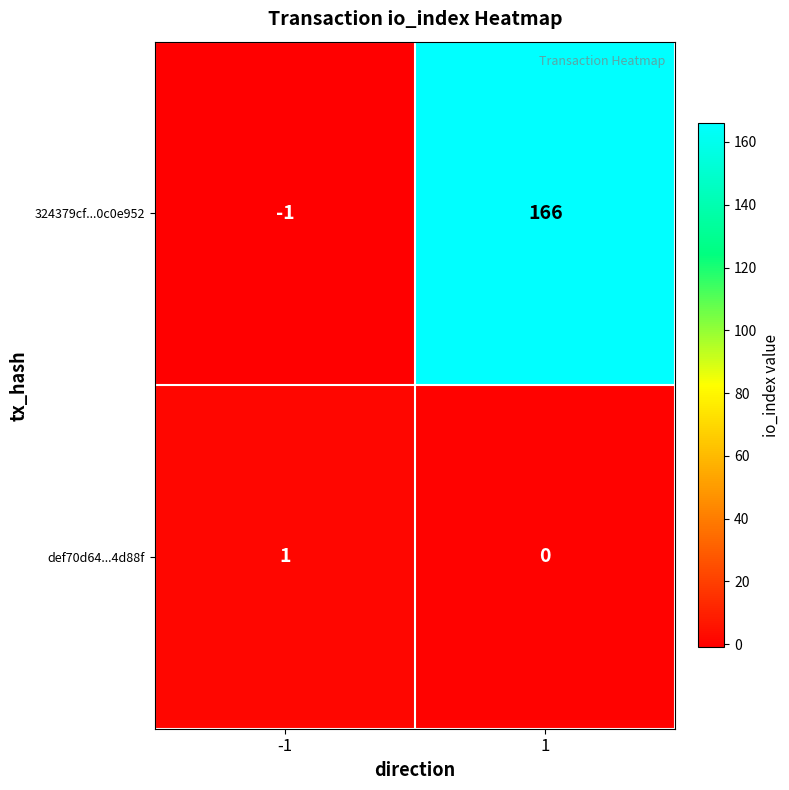

At which category is the sum across all series the highest?

1